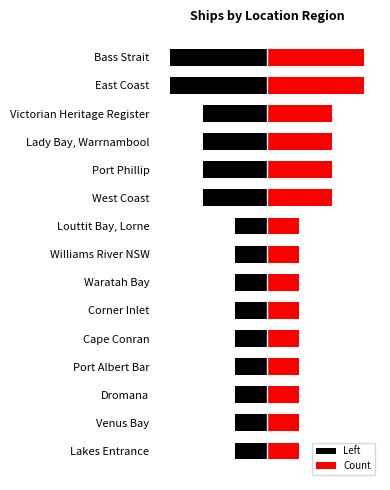

Is it true that the value at Williams River NSW is 1?

True